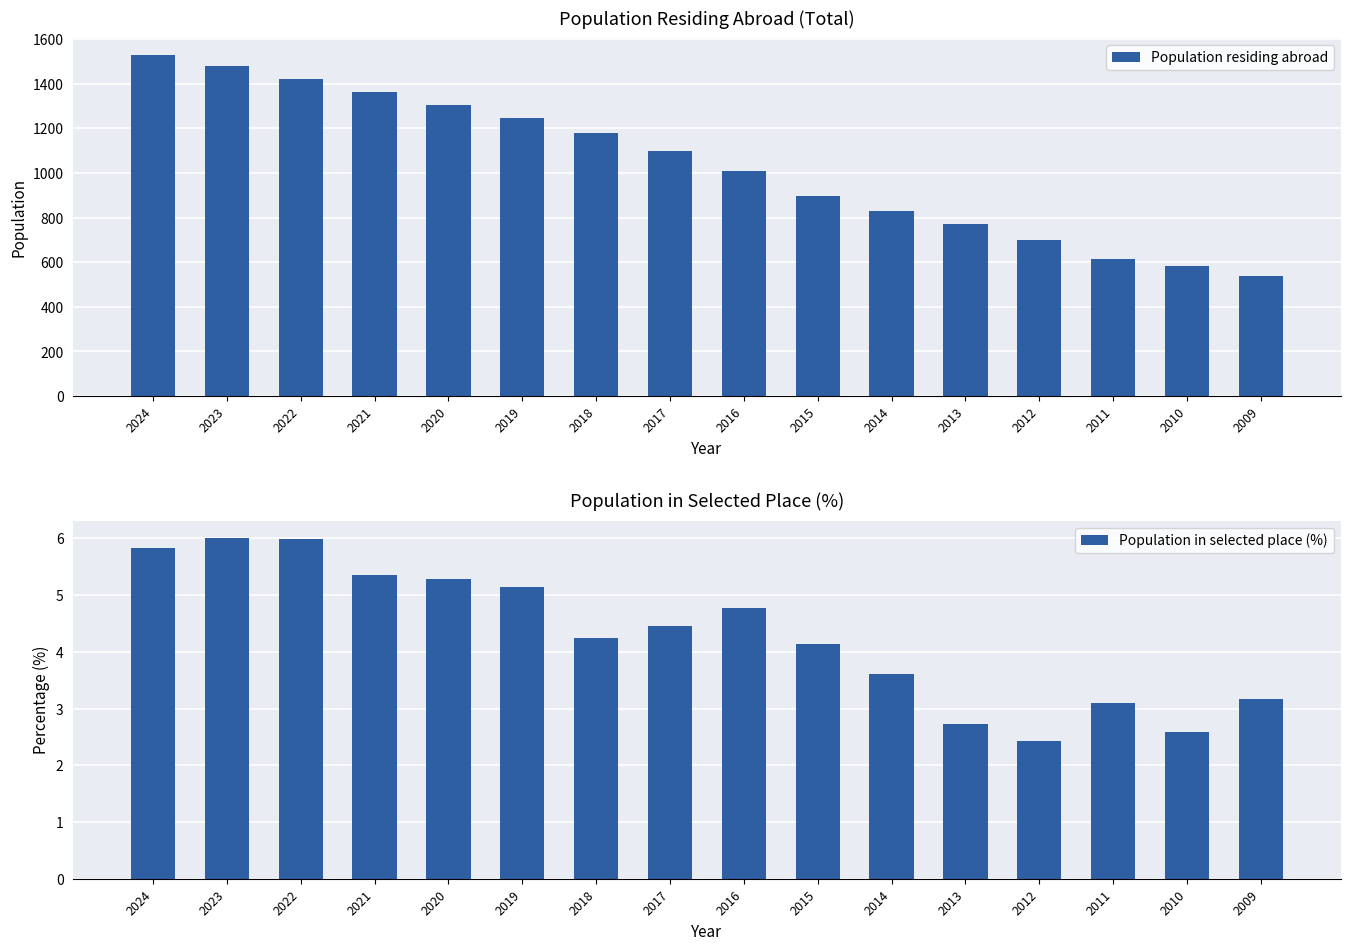

Which label corresponds to the largest value in the chart?

2024